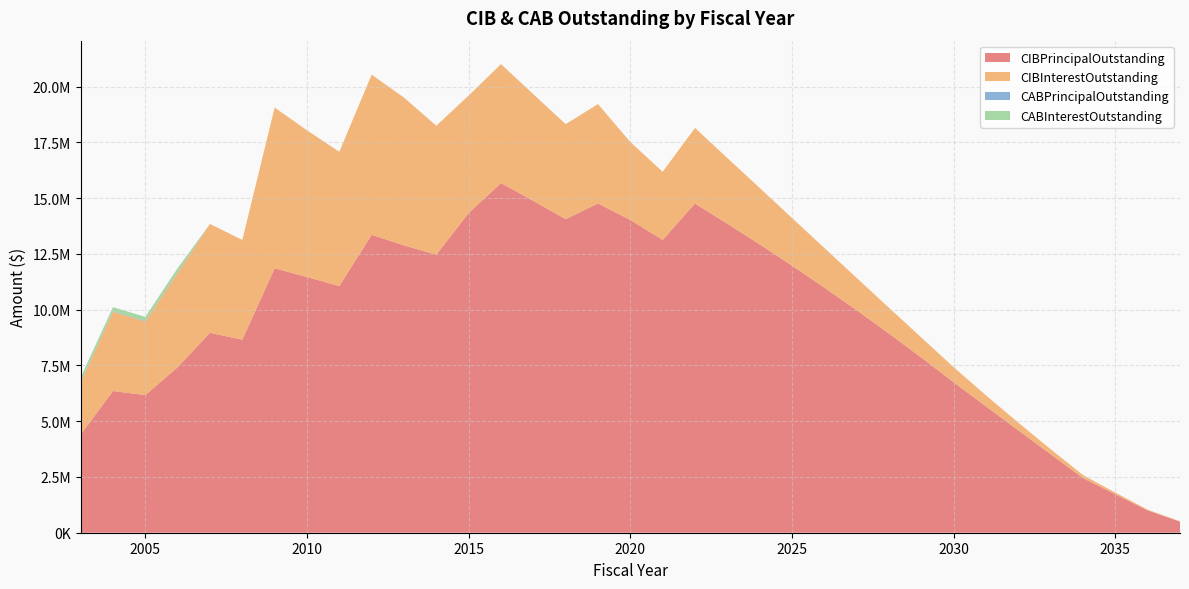

Reading left to right, list all the values displayed in this chart.

CIBPrincipalOutstanding: 4395000.0	6355000.0	6170000.0	7420000.0	8965000.0	8655000.0	11860000.0	11465000.0	11060000.0	13360000.0	12885000.0	12470000.0	14335000.0	15680000.0	14880000.0	14060000.0	14765000.0	14025000.0	13130000.0	14760000.0	13855000.0	12930000.0	11975000.0	10990000.0	9975000.0	8930000.0	7855000.0	6745000.0	5665000.0	4590000.0	3520000.0	2450000.0	1725000.0	1000000.0	500000.0
CIBInterestOutstanding: 2362439.6	3555506.7	3303062.5	4239896.2	4881132.5	4474235.0	7204287.5	6580117.5	6022597.5	7179880.8	6627520.0	5780531.3	5268905.7	5334268.1	4785176.1	4261484.5	4455875.5	3495312.8	3056290.7	3391328.2	2948510.7	2530602.7	2140179.2	1780030.1	1451818.6	1157430.1	897950.1	676420.1	494802.5	344897.5	224773.8	134656.3	75093.8	33750.0	11250.0
CABPrincipalOutstanding: 20000.0	20000.0	20000.0	20000.0	0.0	0.0	0.0	0.0	0.0	0.0	0.0	0.0	0.0	0.0	0.0	0.0	0.0	0.0	0.0	0.0	0.0	0.0	0.0	0.0	0.0	0.0	0.0	0.0	0.0	0.0	0.0	0.0	0.0	0.0	0.0
CABInterestOutstanding: 185000.0	185000.0	185000.0	185000.0	0.0	0.0	0.0	0.0	0.0	0.0	0.0	0.0	0.0	0.0	0.0	0.0	0.0	0.0	0.0	0.0	0.0	0.0	0.0	0.0	0.0	0.0	0.0	0.0	0.0	0.0	0.0	0.0	0.0	0.0	0.0